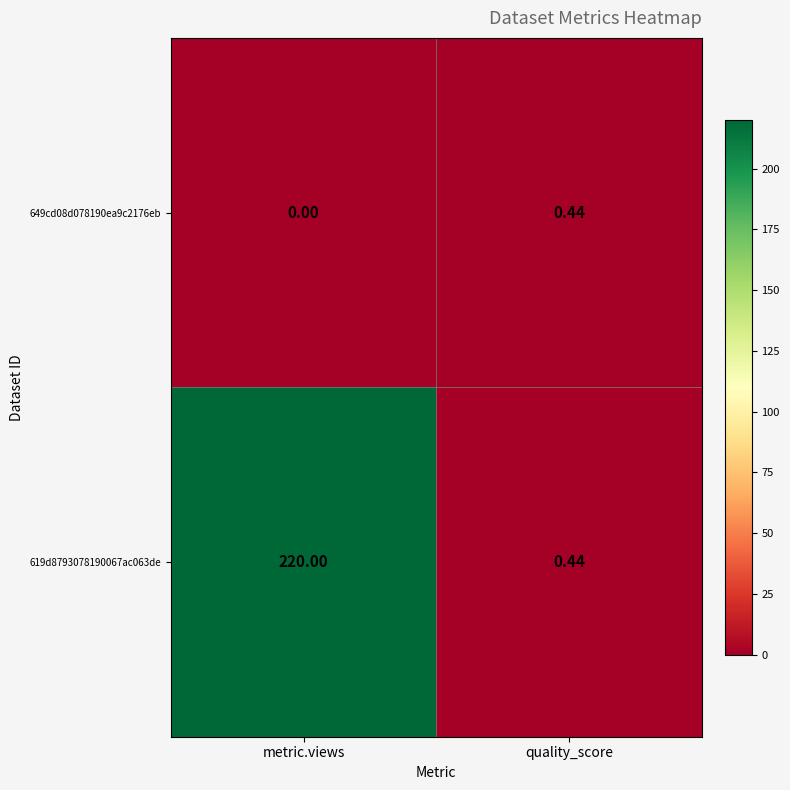

Rank the series by their average value, from lowest to highest.

649cd08d078190ea9c2176eb, 619d8793078190067ac063de